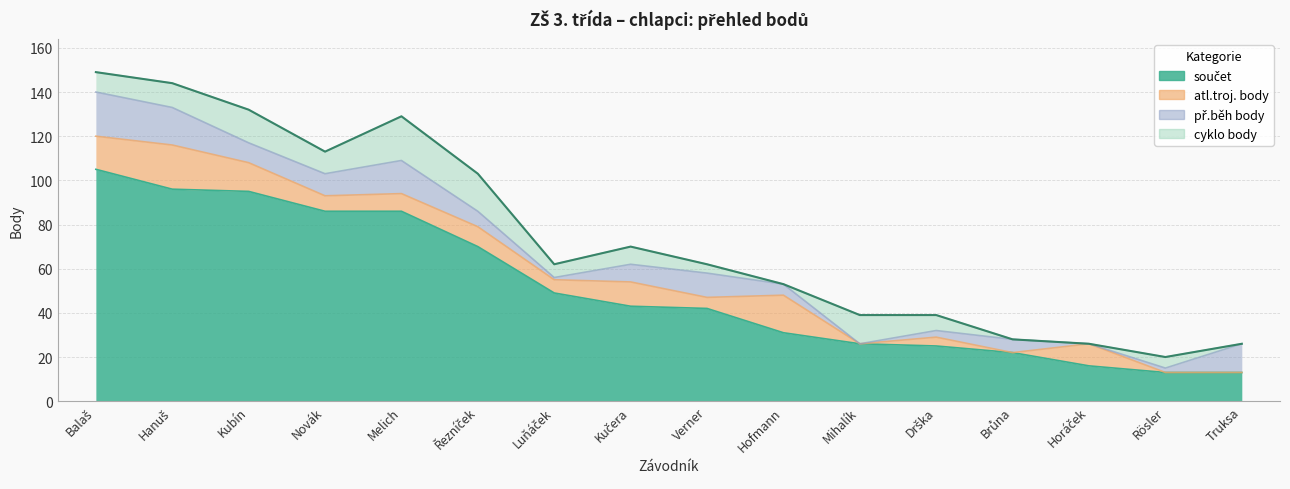

What is the approximate value of cyklo body at Kučera?

8